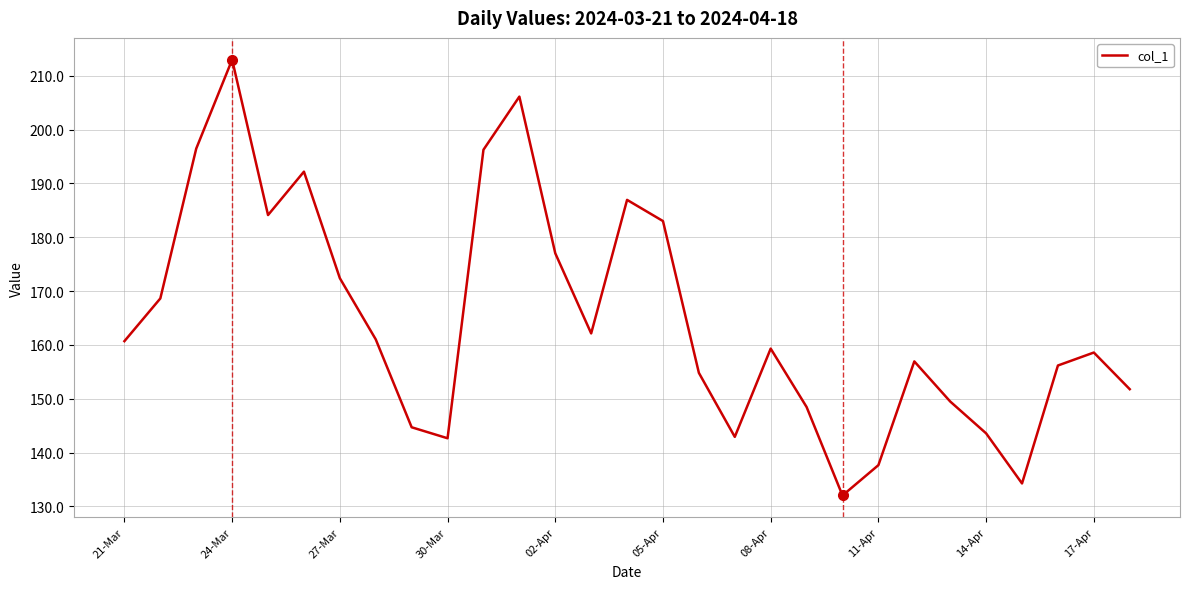

What is the minimum value shown in the chart?

132.0